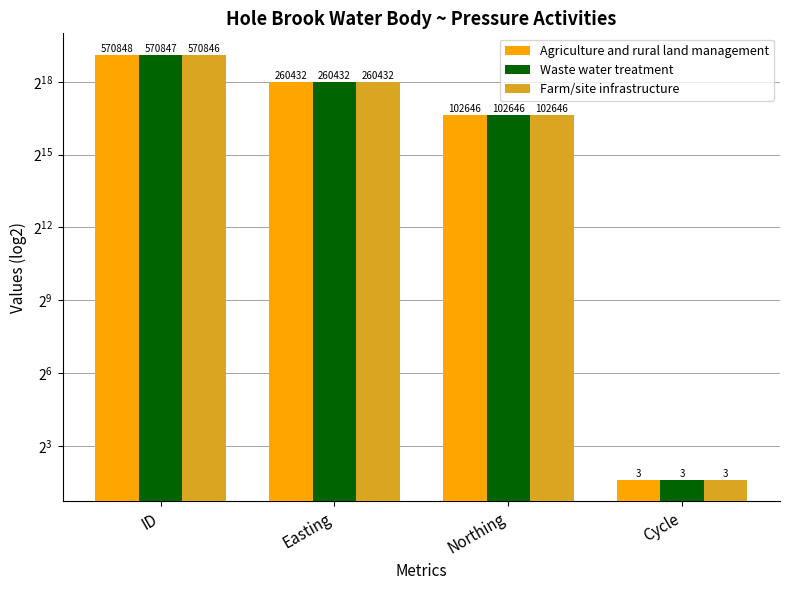

Rank the series by their maximum value, from lowest to highest.

Farm/site infrastructure, Waste water treatment, Agriculture and rural land management